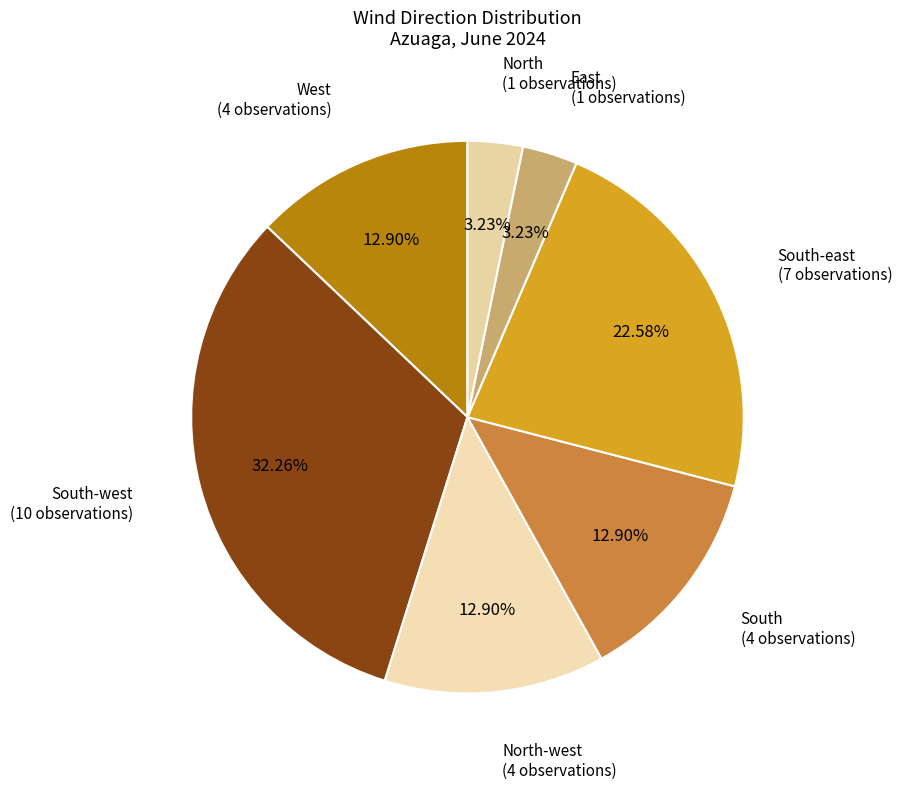

Is it true that South-west is 42% of the pie?

False